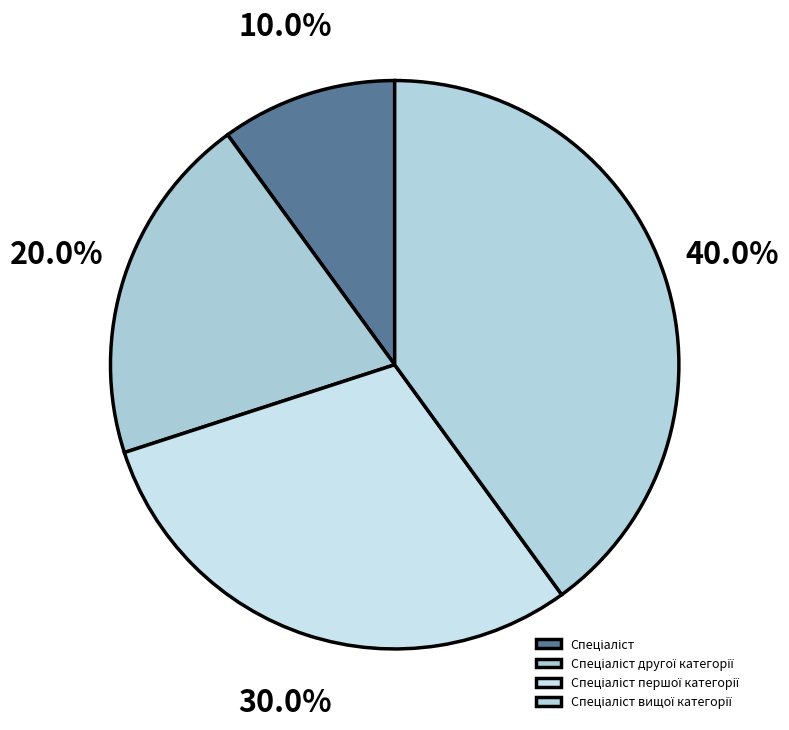

Is it true that Спеціаліст вищої категорії is 40% of the pie?

True